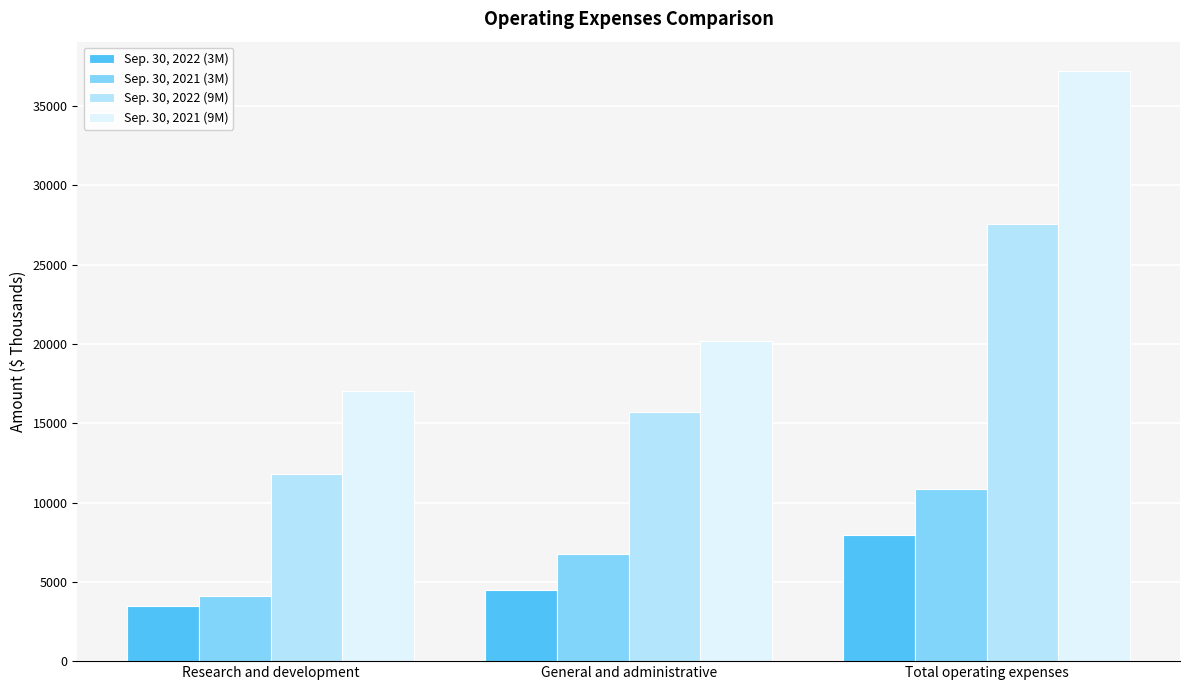

Is the value of Sep. 30, 2022 (3M) at General and administrative greater than the value of Sep. 30, 2021 (9M) at General and administrative?

No